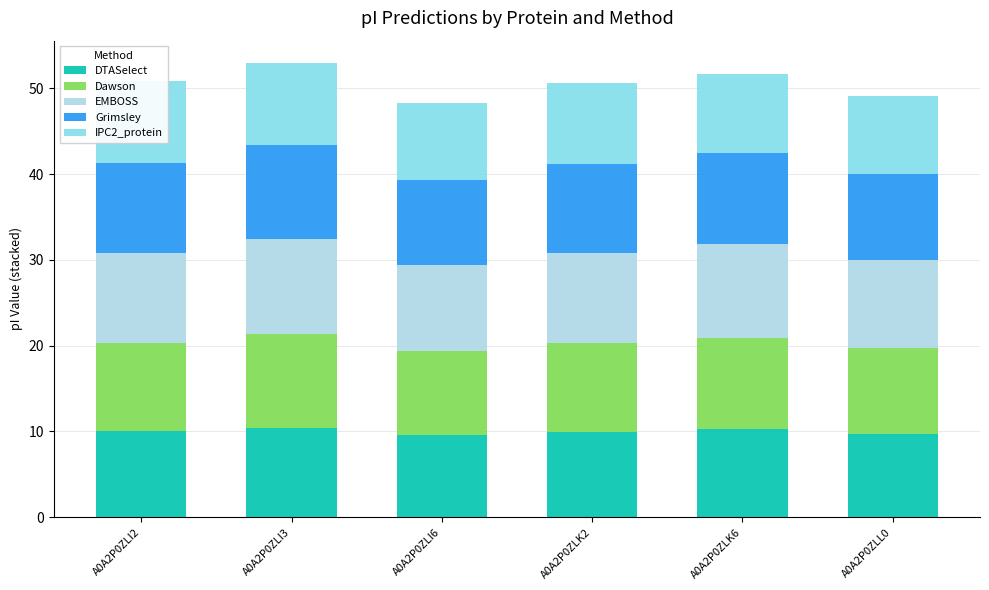

What is the minimum value for DTASelect?

9.6